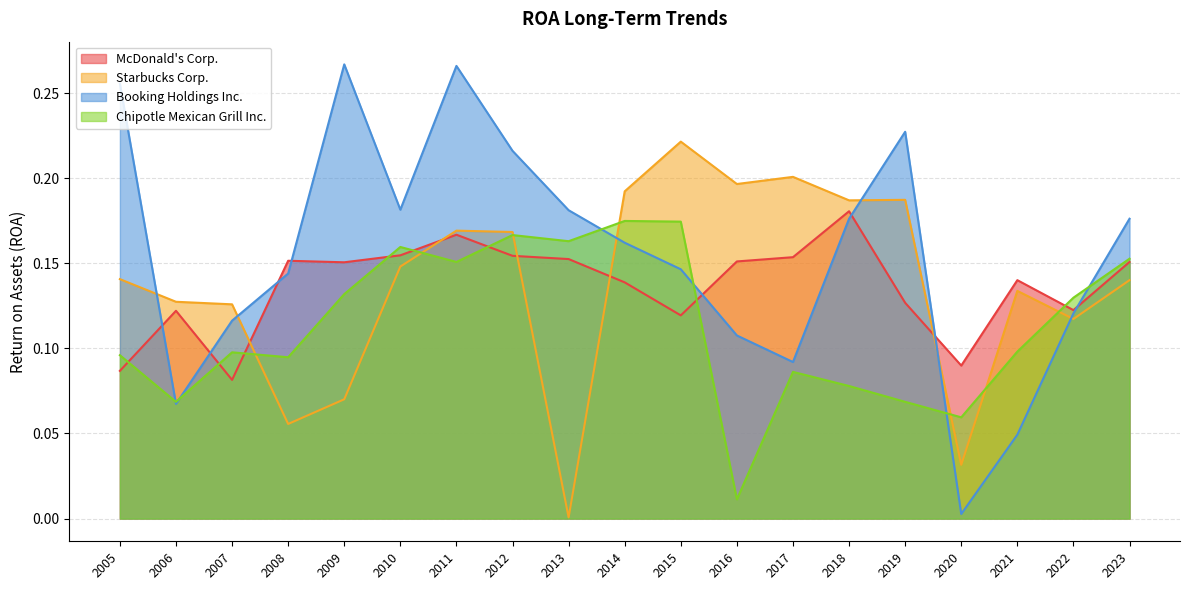

What is the sum of all Booking Holdings Inc. values?

3.0